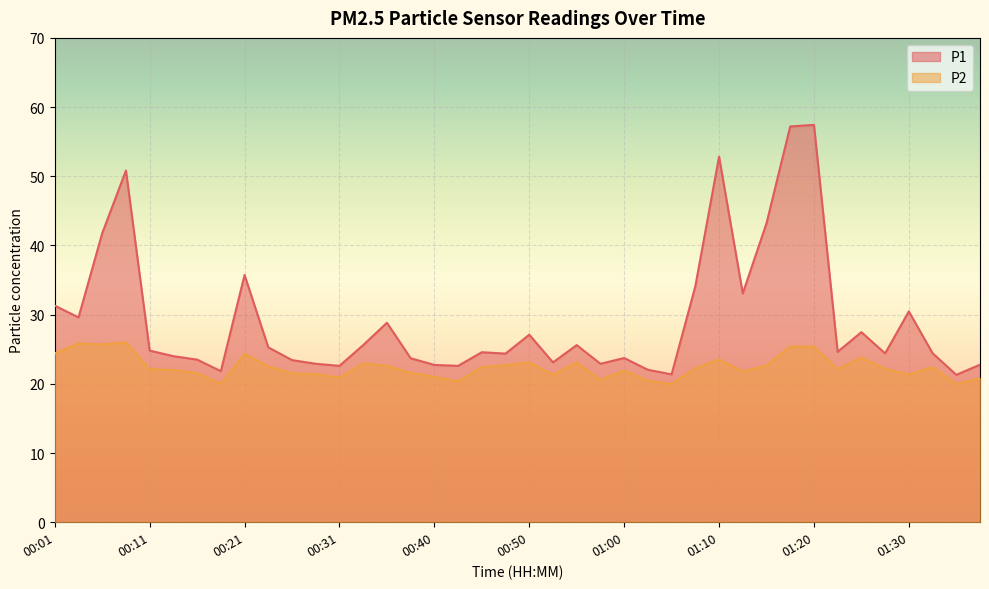

Where is the first local minimum for P1?

00:03